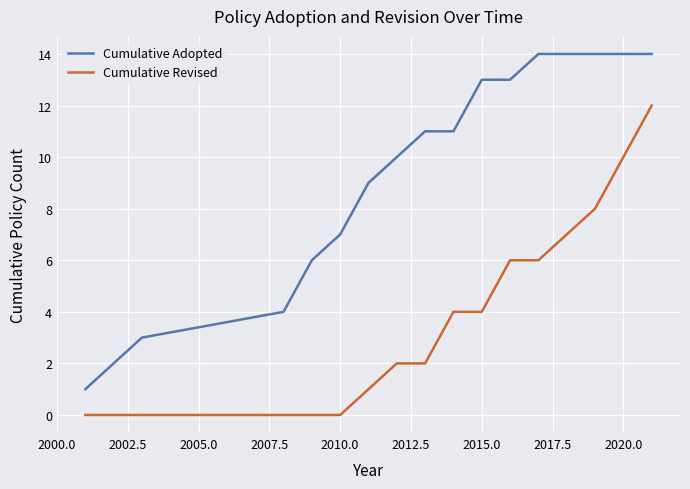

What are all the series names shown in the legend?

Cumulative Adopted, Cumulative Revised